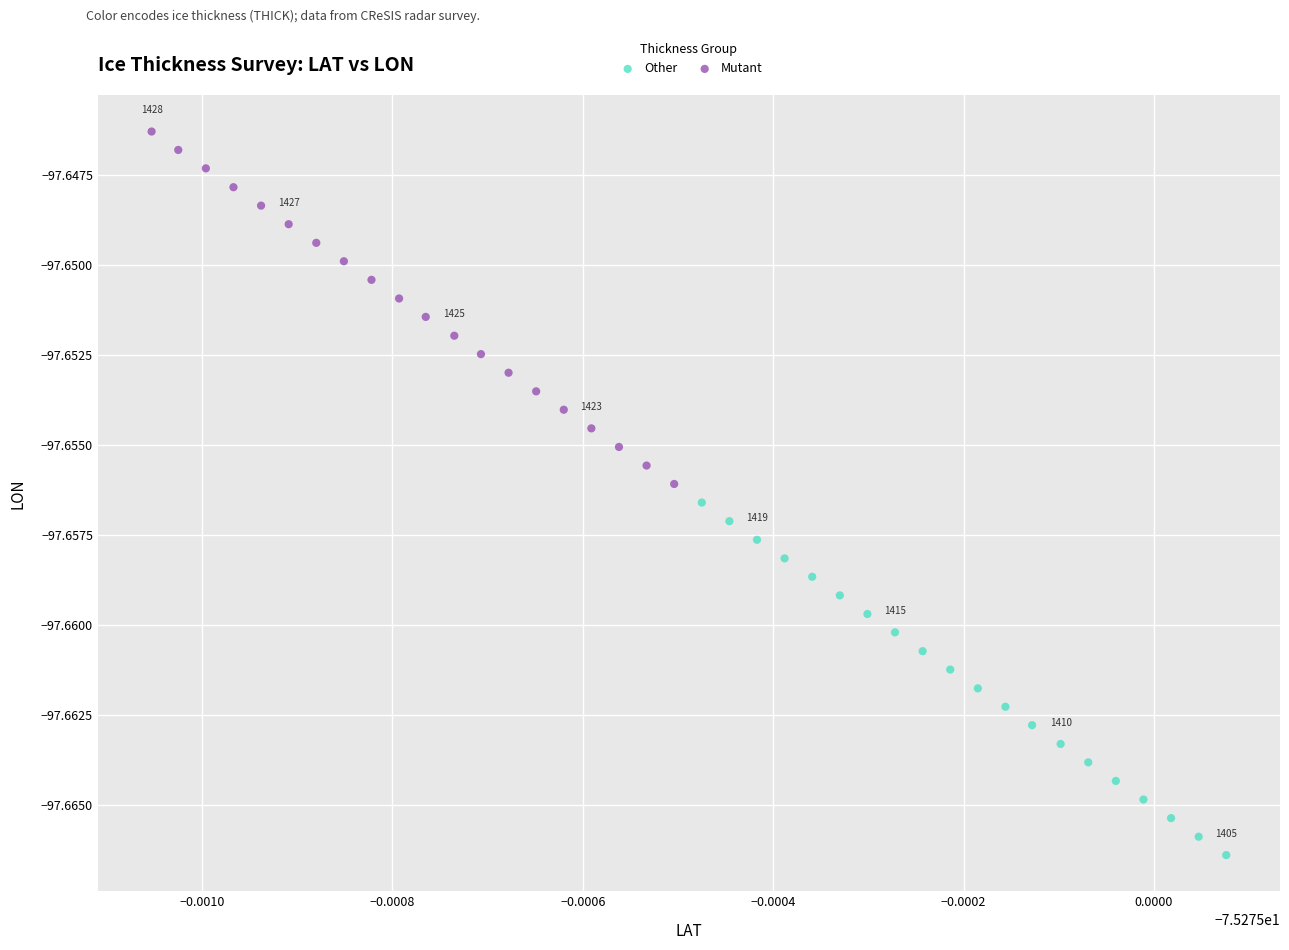

Which series reaches the maximum Y coordinate?

Mutant